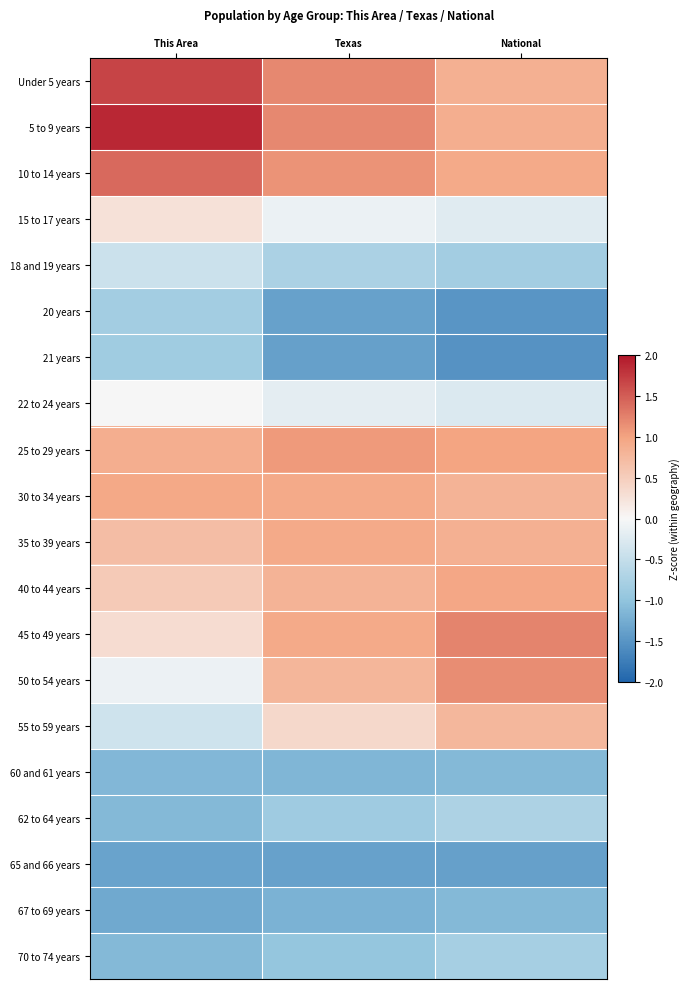

Reading left to right, extract all data points from this chart.

Under 5 years: This Area=1.7	Texas=1.2	National=0.9
5 to 9 years: This Area=1.9	Texas=1.2	National=0.9
10 to 14 years: This Area=1.4	Texas=1.1	National=0.9
15 to 17 years: This Area=0.3	Texas=-0.1	National=-0.2
18 and 19 years: This Area=-0.4	Texas=-0.7	National=-0.8
20 years: This Area=-0.8	Texas=-1.4	National=-1.5
21 years: This Area=-0.9	Texas=-1.4	National=-1.5
22 to 24 years: This Area=-0.0	Texas=-0.2	National=-0.3
25 to 29 years: This Area=0.9	Texas=1.1	National=1.0
30 to 34 years: This Area=0.9	Texas=0.9	National=0.8
35 to 39 years: This Area=0.7	Texas=0.9	National=0.9
40 to 44 years: This Area=0.5	Texas=0.8	National=1.0
45 to 49 years: This Area=0.3	Texas=0.9	National=1.2
50 to 54 years: This Area=-0.1	Texas=0.8	National=1.2
55 to 59 years: This Area=-0.4	Texas=0.4	National=0.8
60 and 61 years: This Area=-1.1	Texas=-1.2	National=-1.1
62 to 64 years: This Area=-1.1	Texas=-0.9	National=-0.7
65 and 66 years: This Area=-1.3	Texas=-1.4	National=-1.4
67 to 69 years: This Area=-1.3	Texas=-1.2	National=-1.1
70 to 74 years: This Area=-1.1	Texas=-1.0	National=-0.8